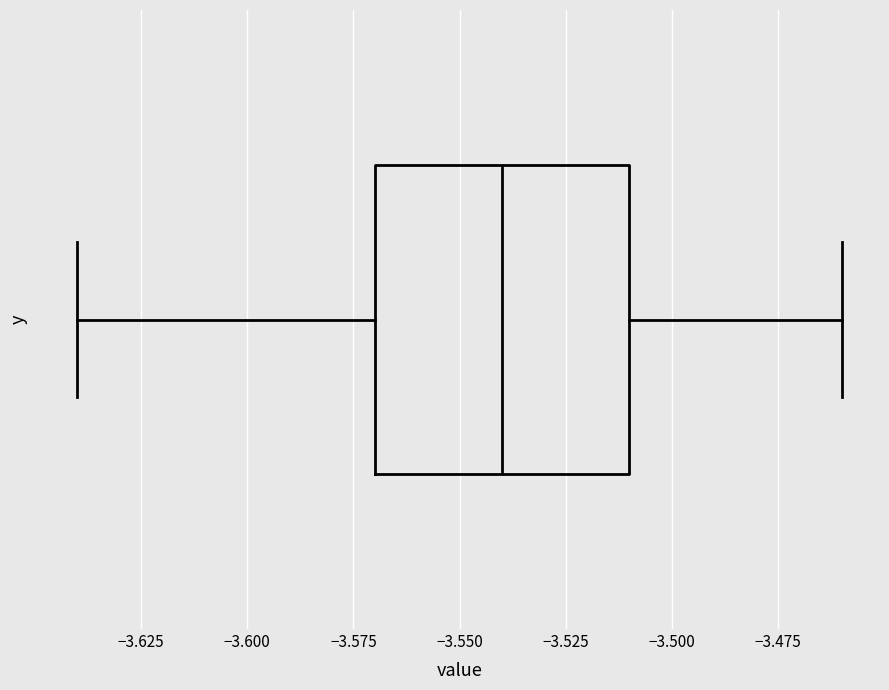

Read this box plot against the x-axis: the position of the median line, the range covered by the box, and the ends of both whiskers. The values are not printed on the chart, so give them approximately, as read against the axis.

median -3.54, box -3.57 to -3.51, whiskers -3.64 to -3.46